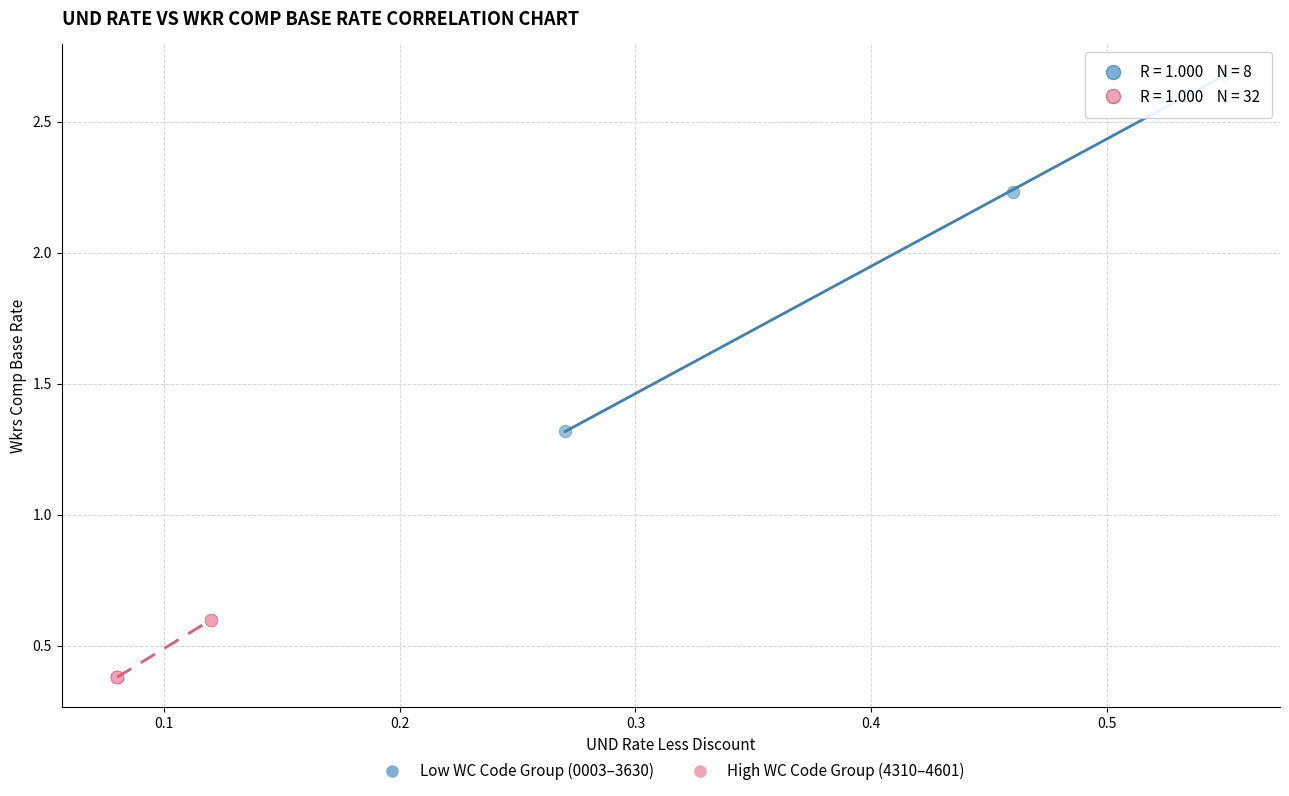

Which series contains the highest Y value?

Low WC Code Group (0003–3630)